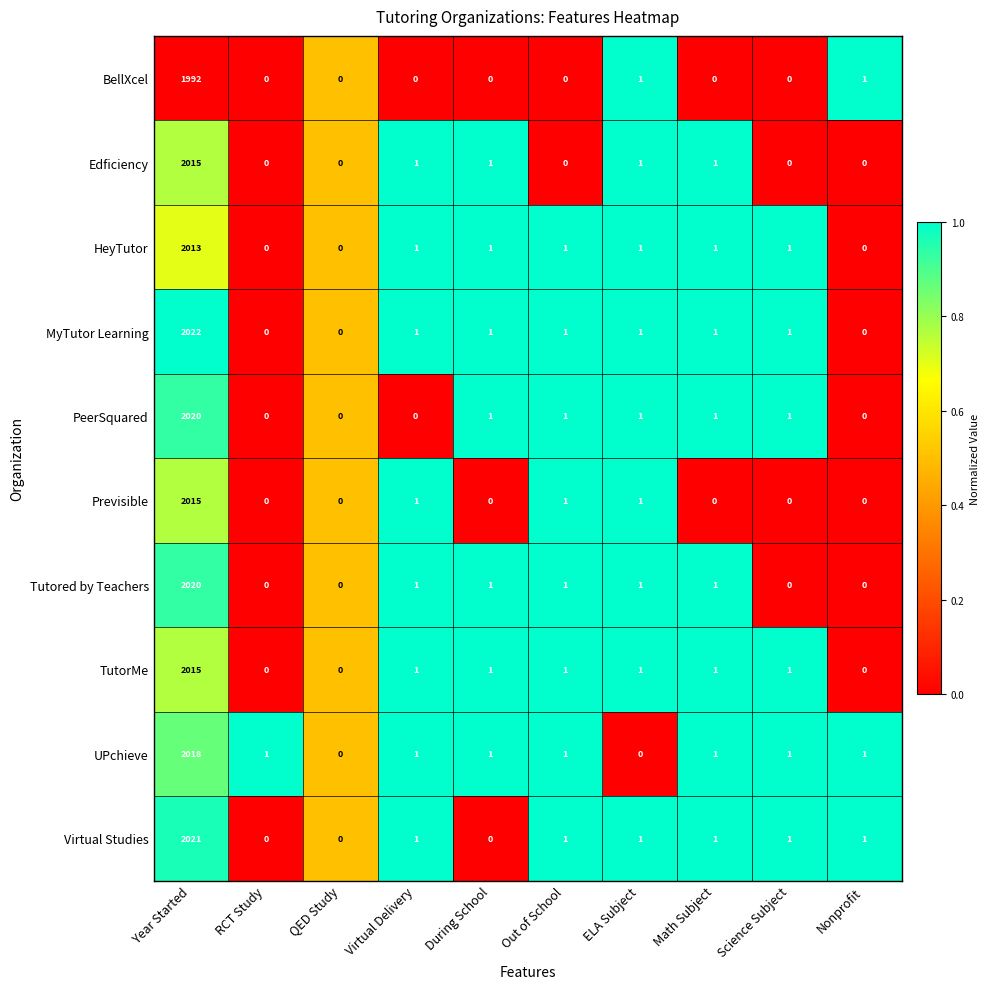

The UPchieve series shows -951 at QED Study. True or false?

False